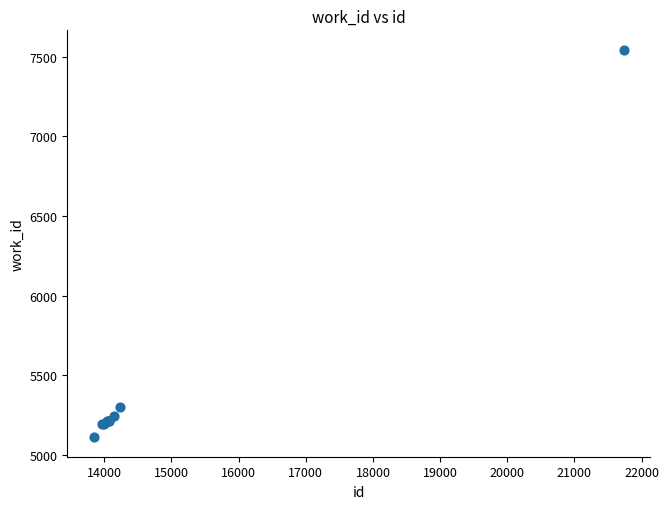

What Y value in the scatter plot is closest to 6328?

5301